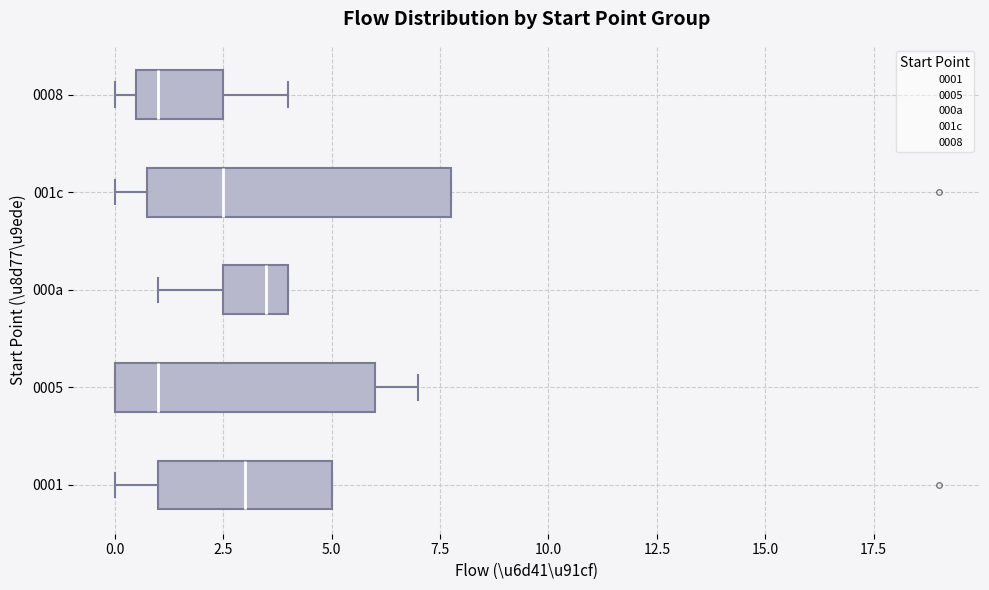

Comparing the boxes themselves (not the whiskers), which one is the widest?

001c